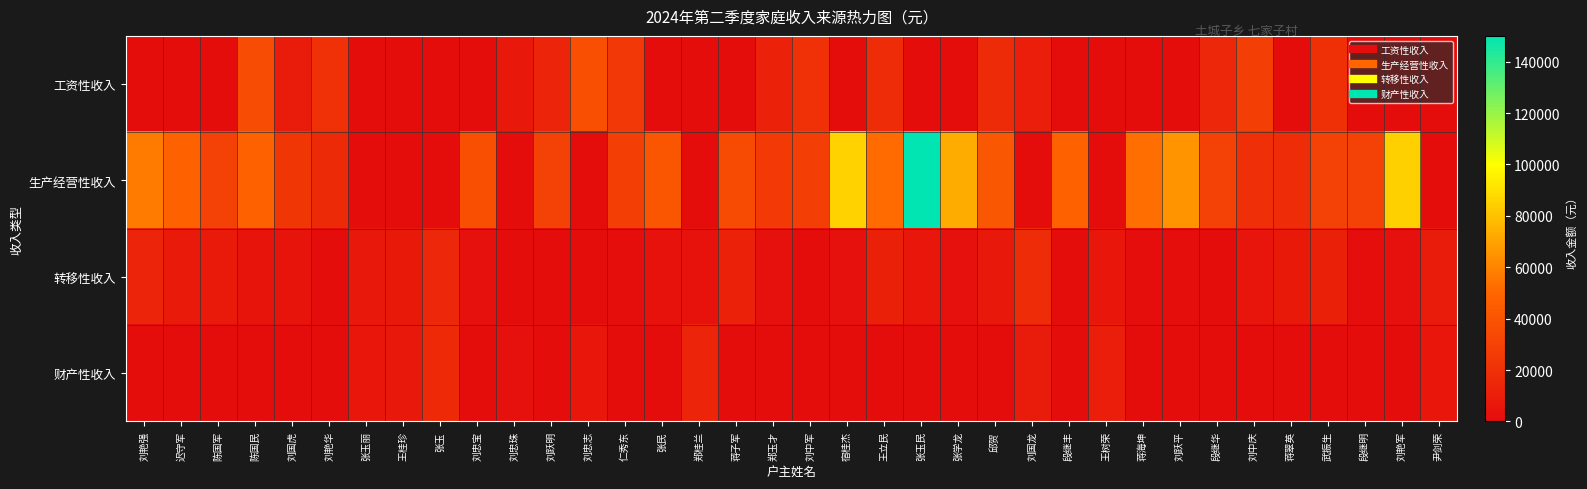

List the series in order of their peak value, lowest first.

财产性收入, 转移性收入, 工资性收入, 生产经营性收入